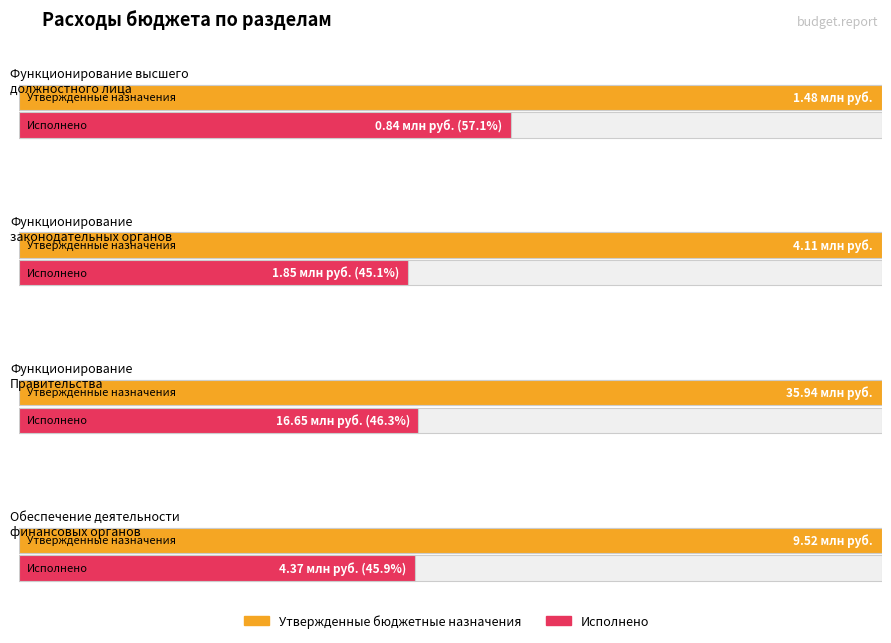

Reading left to right, list all the values displayed in this chart.

Утвержденные бюджетные назначения: 1479000.0	4105300.0	35937110.0	9521500.0
Исполнено: 843929.6	1851682.1	16650765.5	4370436.2